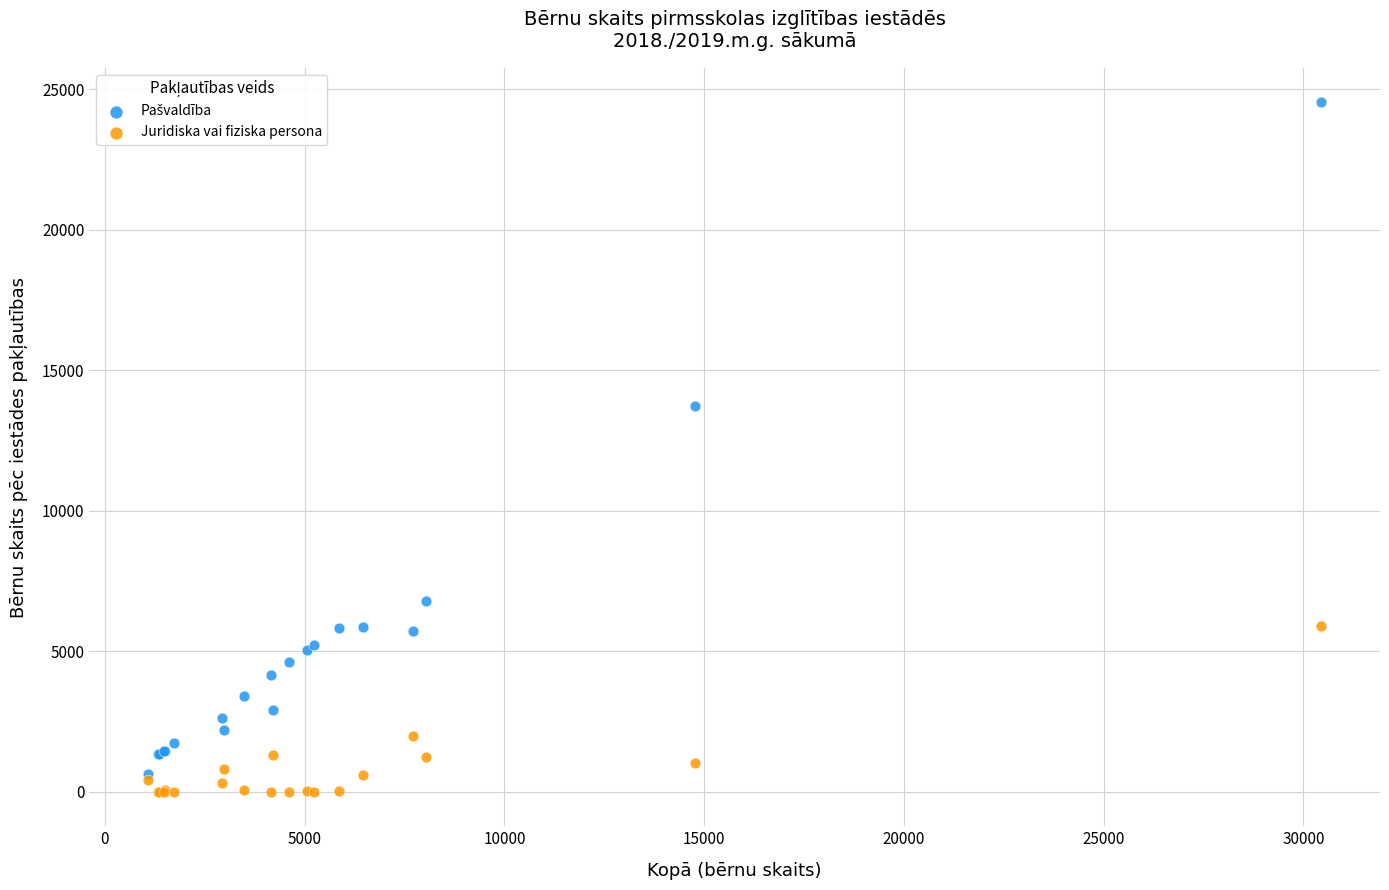

Across all series, what Y value is closest to 12268?

13743